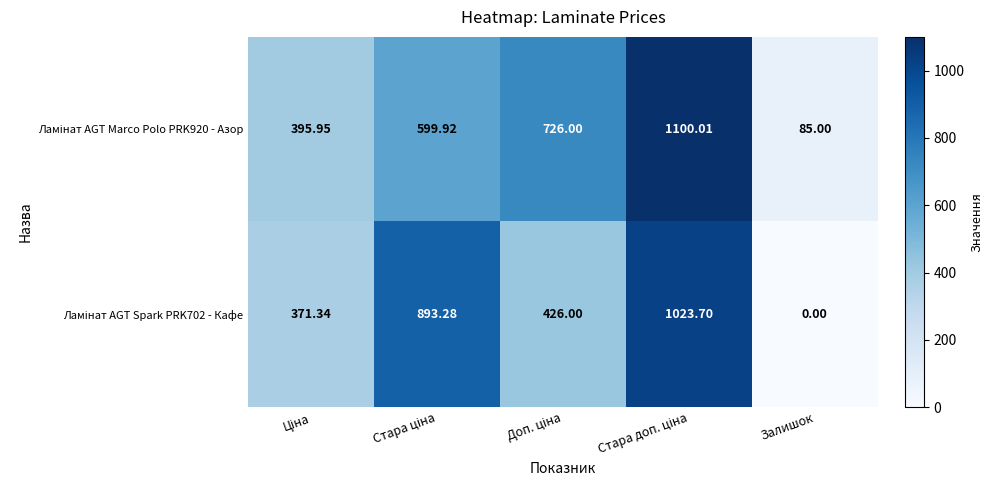

At which category does the chart reach its minimum across all series?

Залишок